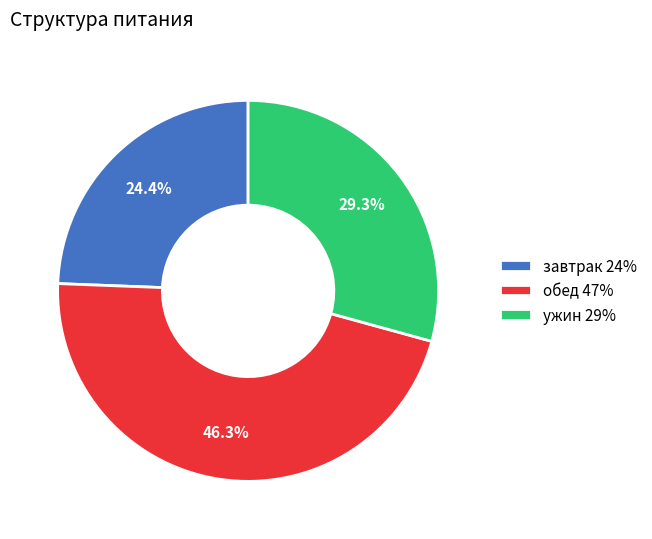

What percentage do ужин 29% and обед 47% together represent?

75.6%